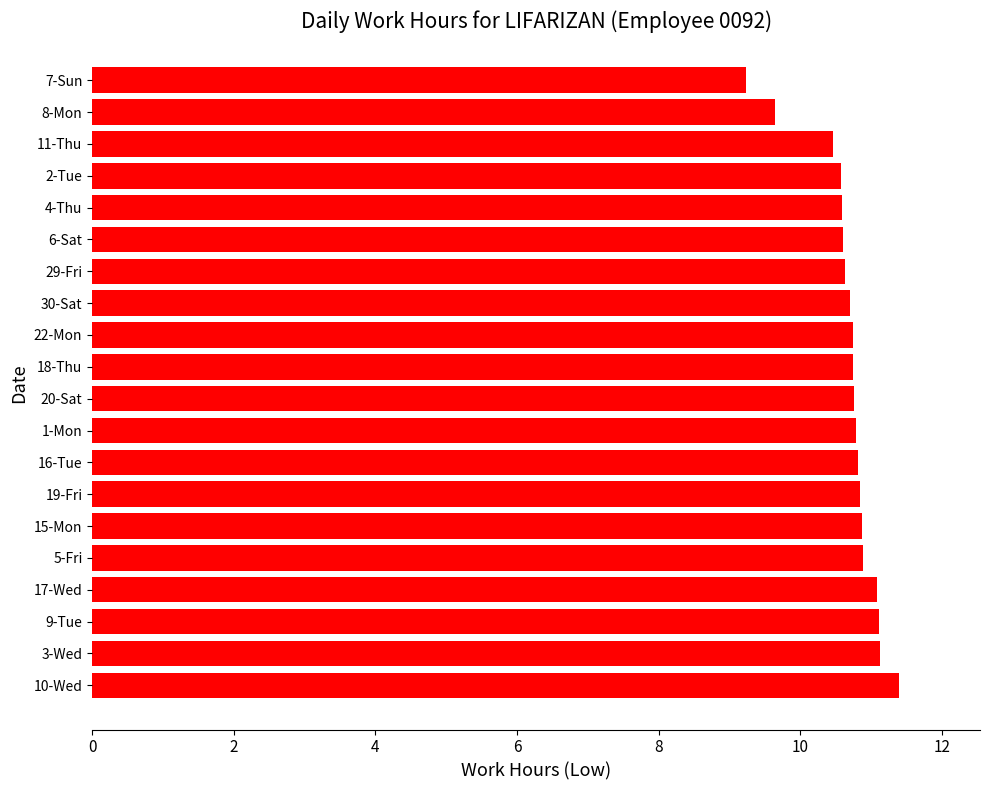

What is the smallest value displayed?

9.2